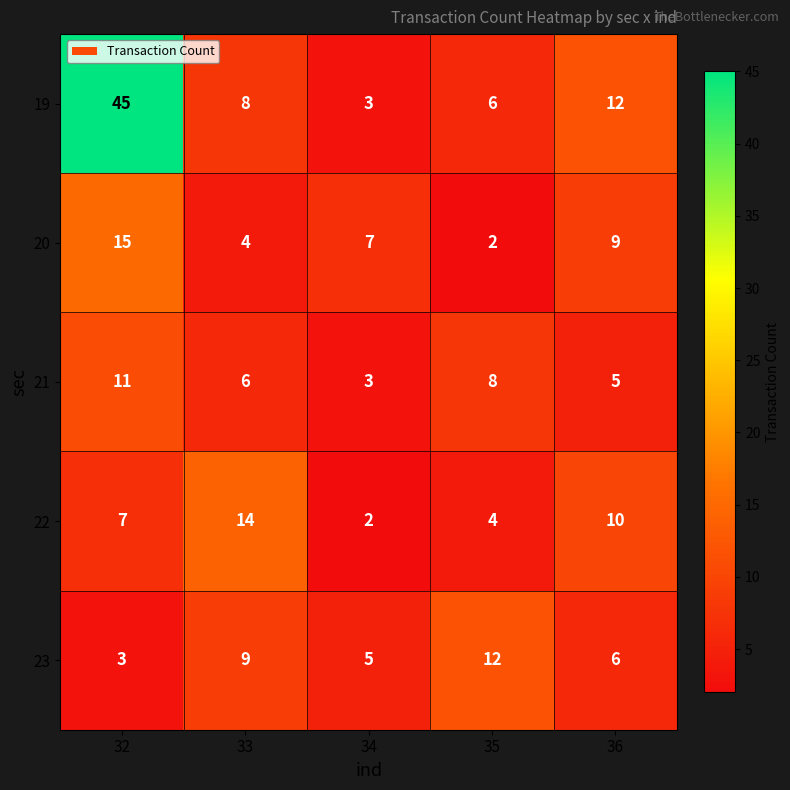

Reading left to right, extract all data points from this chart.

19: 32=45	33=8	34=3	35=6	36=12
20: 32=15	33=4	34=7	35=2	36=9
21: 32=11	33=6	34=3	35=8	36=5
22: 32=7	33=14	34=2	35=4	36=10
23: 32=3	33=9	34=5	35=12	36=6